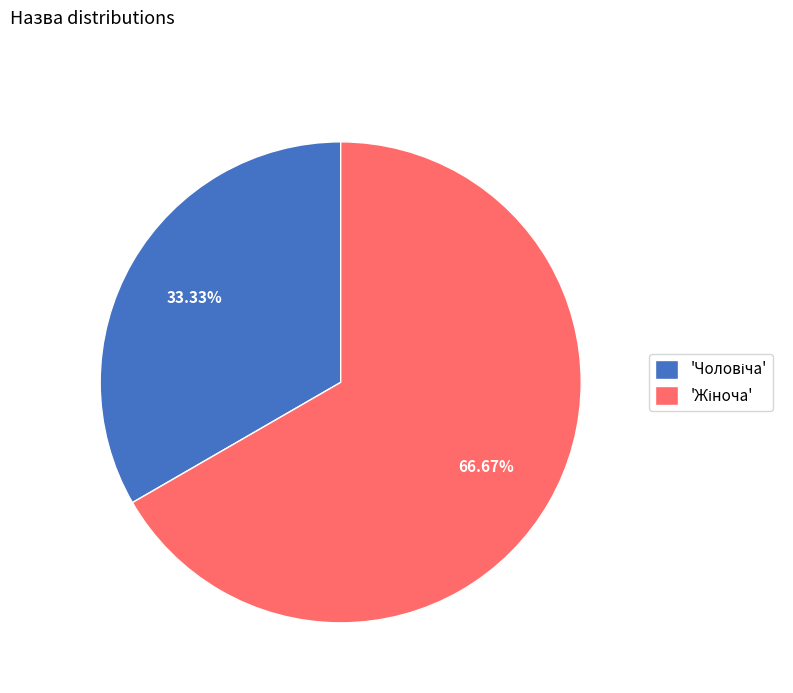

Does any single category account for the majority?

Yes